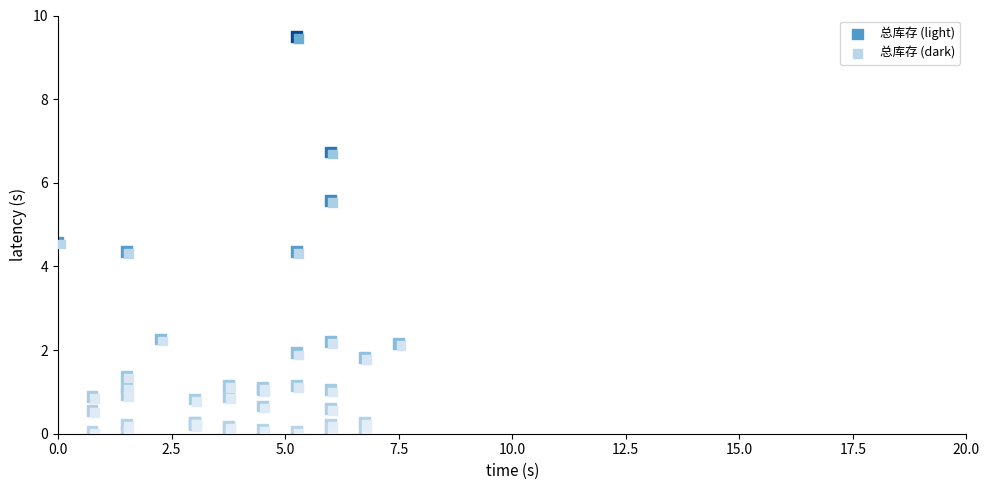

What are all the series names shown in the legend?

总库存 (light), 总库存 (dark)